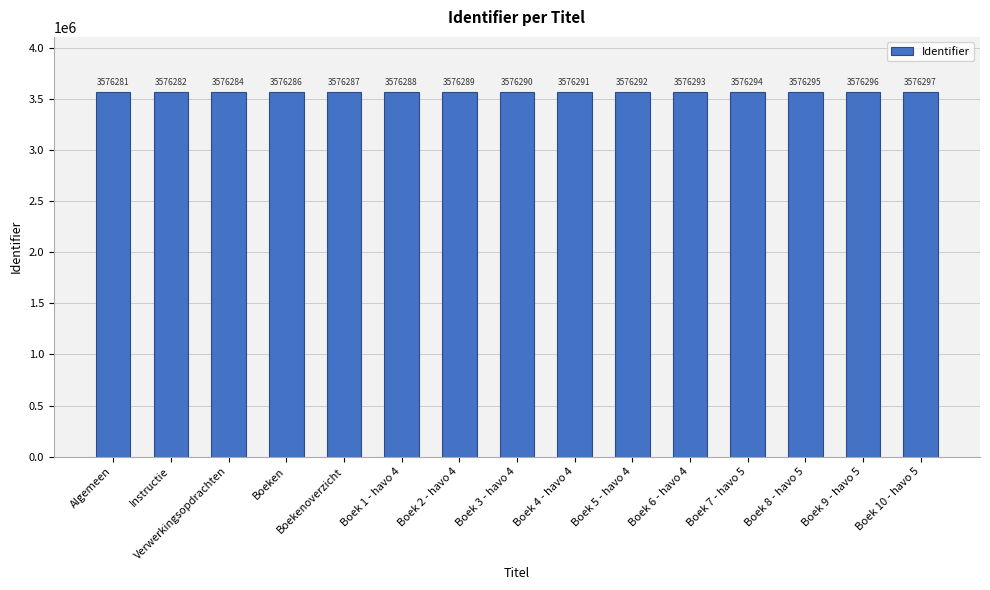

Reading left to right, transcribe all the data shown in this chart.

Algemeen=3576281	Instructie=3576282	Verwerkingsopdrachten=3576284	Boeken=3576286	Boekenoverzicht=3576287	Boek 1 - havo 4=3576288	Boek 2 - havo 4=3576289	Boek 3 - havo 4=3576290	Boek 4 - havo 4=3576291	Boek 5 - havo 4=3576292	Boek 6 - havo 4=3576293	Boek 7 - havo 5=3576294	Boek 8 - havo 5=3576295	Boek 9 - havo 5=3576296	Boek 10 - havo 5=3576297